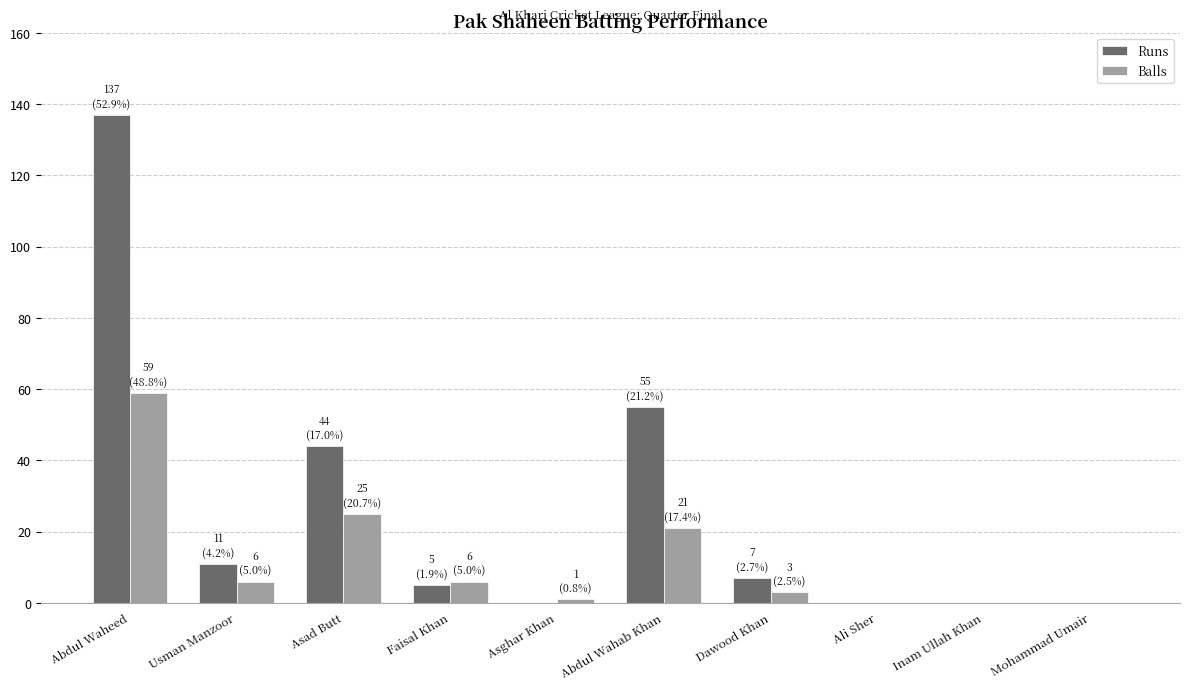

Where is Runs nearest to the value 68?

Abdul Wahab Khan